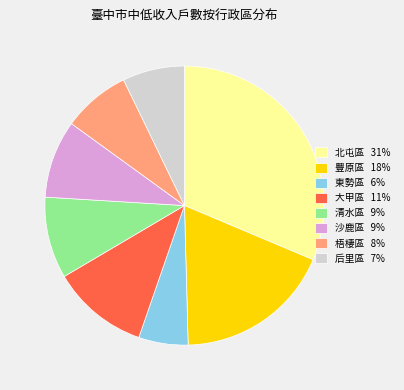

Which has a higher value, 沙鹿區 9% or 北屯區 31%?

北屯區 31%